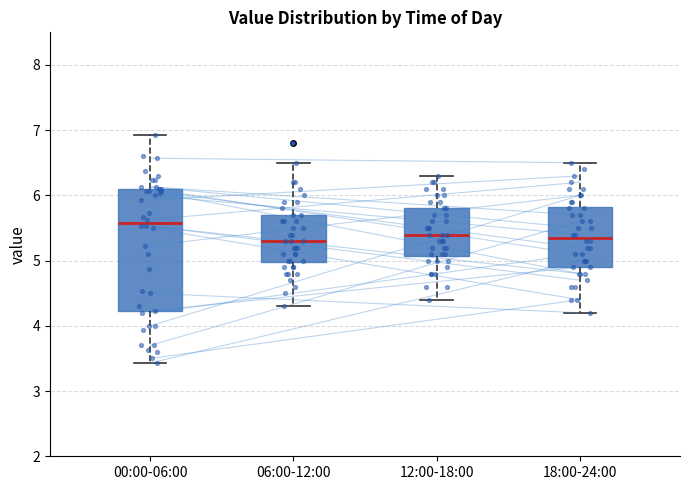

Reading left to right, read every box against the y-axis: the position of its median line, the range the box covers, and the ends of its whiskers. The values are not printed on the chart, so give them approximately, as read against the axis.

00:00-06:00: median 5.6, box 4.2 to 6.1, whiskers 3.4 to 6.9
06:00-12:00: median 5.3, box 5.0 to 5.7, whiskers 4.3 to 6.5
12:00-18:00: median 5.4, box 5.1 to 5.8, whiskers 4.4 to 6.3
18:00-24:00: median 5.4, box 4.9 to 5.8, whiskers 4.2 to 6.5